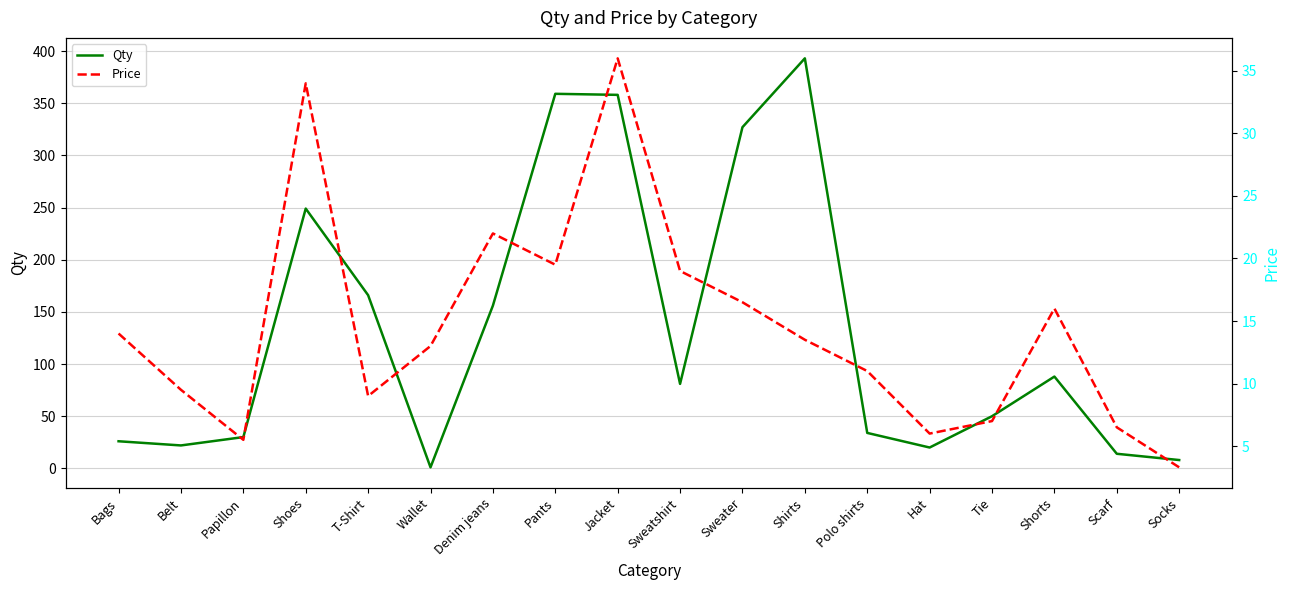

What is the average value of the Qty series?

132